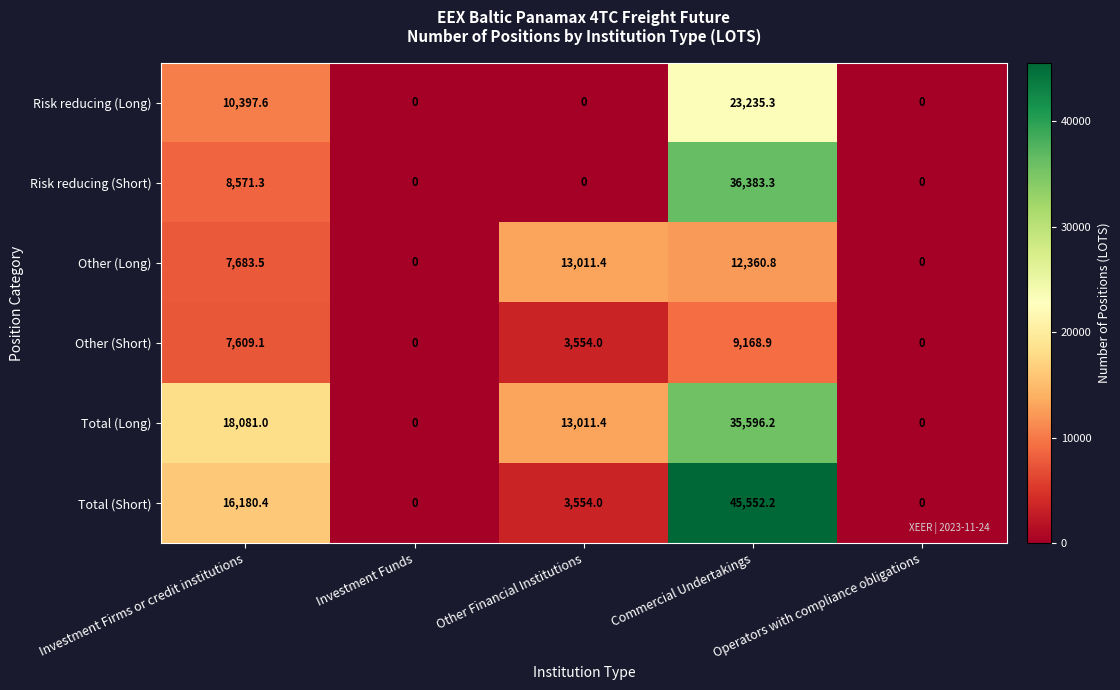

How many Total (Long) values are between 0 and 18081?

4